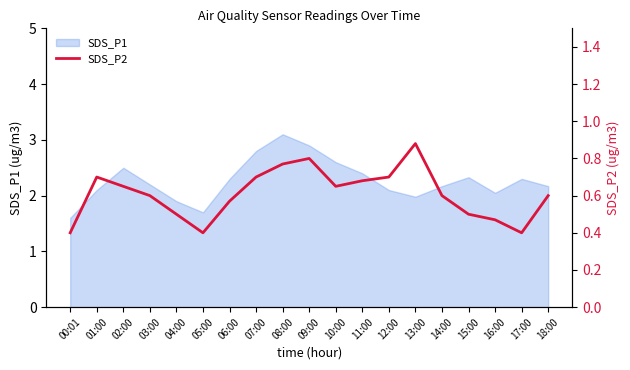

Where is the data nearest to the value 0?

00:01